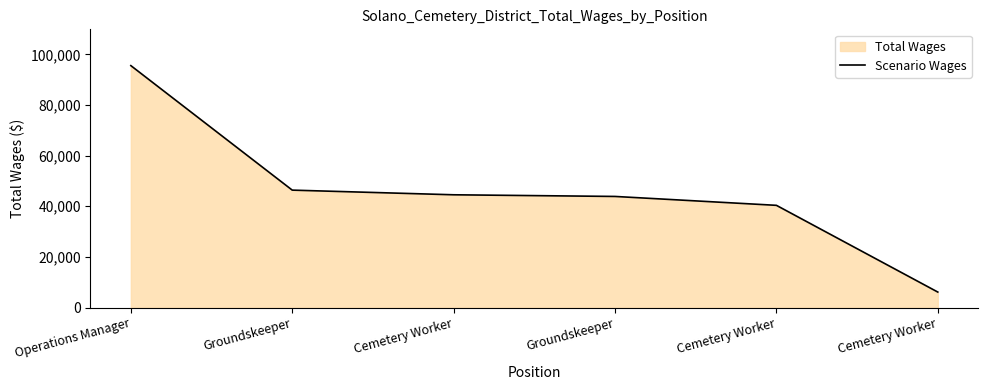

List the labels in order of value, smallest first.

Cemetery Worker, Cemetery Worker, Groundskeeper, Cemetery Worker, Groundskeeper, Operations Manager